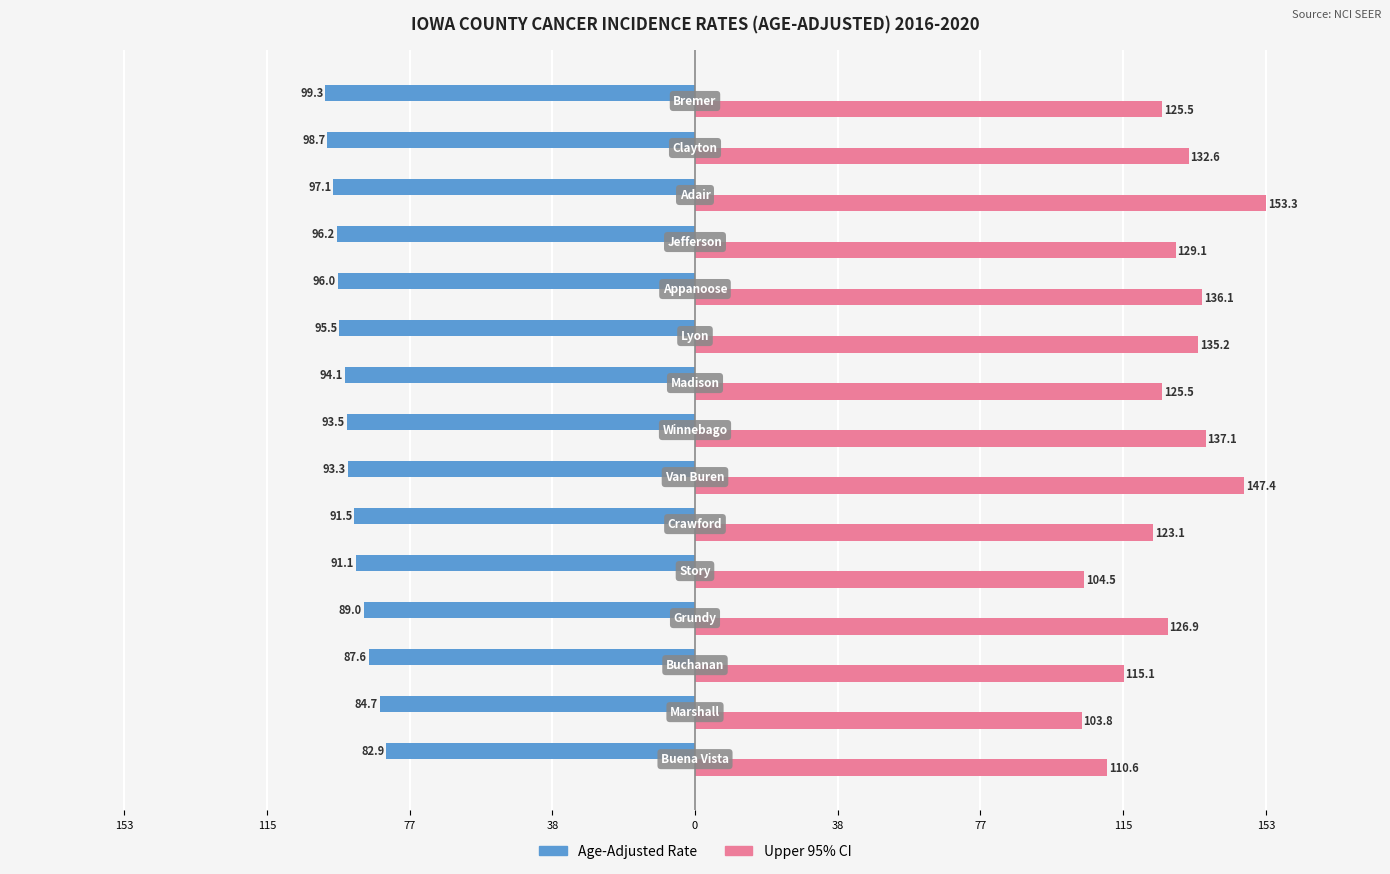

What are all the series names shown in the legend?

Age-Adjusted Rate, Upper 95% CI